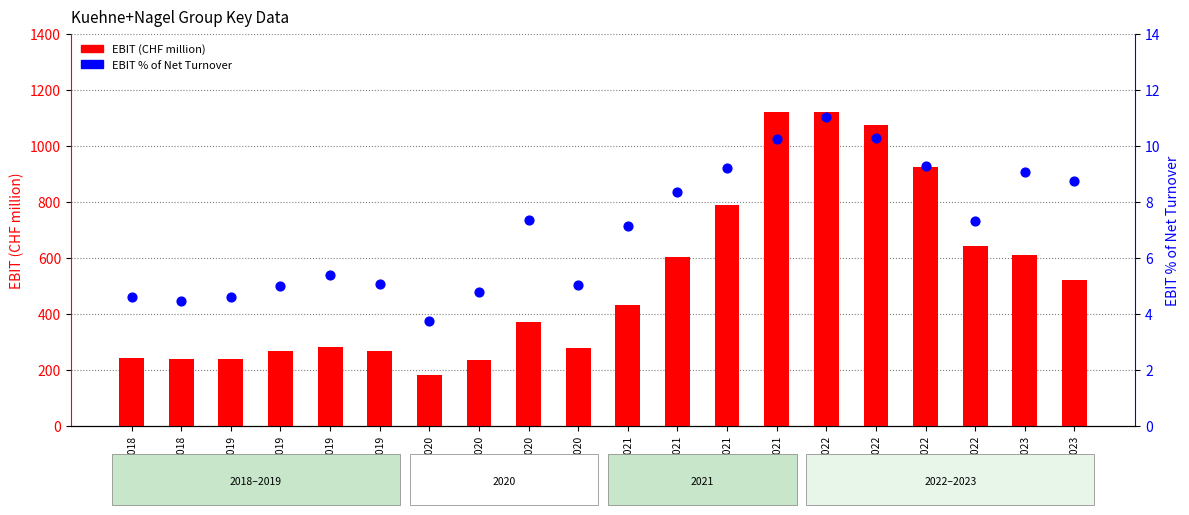

What are all the series names shown in the legend?

EBIT (CHF million), EBIT % of Net Turnover